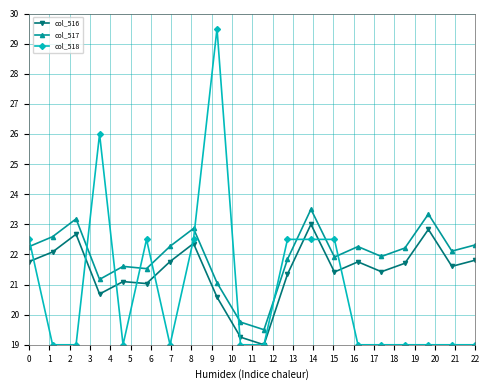

Does the chart have visible grid lines?

Yes